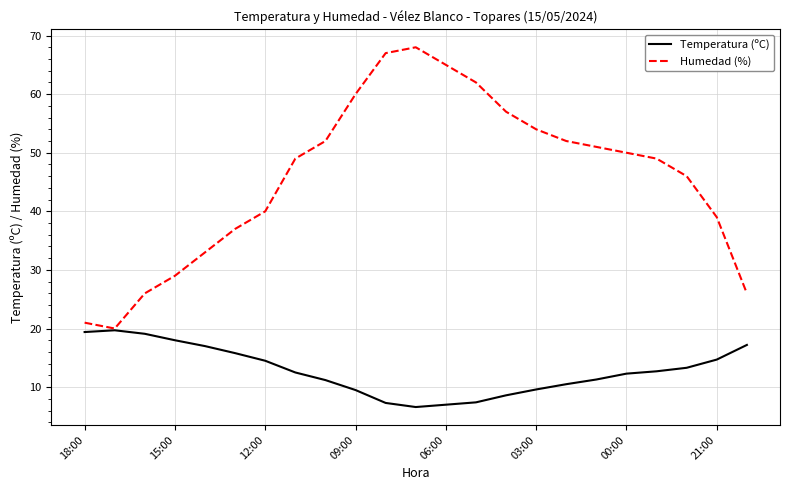

List the series in order of their overall mean, highest first.

Humedad (%), Temperatura (ºC)